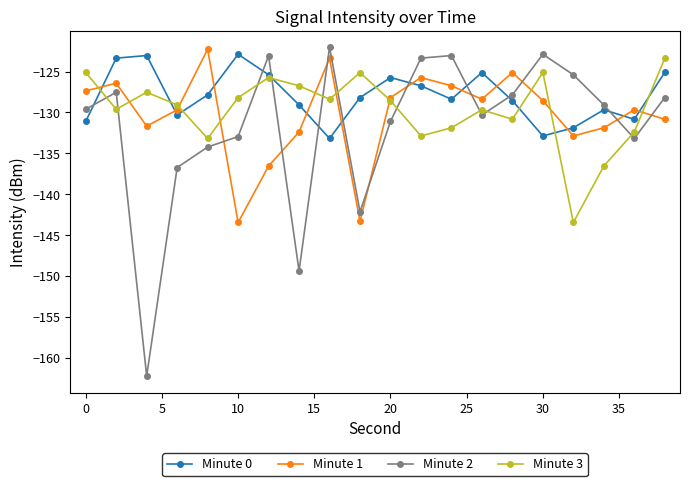

What is the minimum value for Minute 3?

-143.5